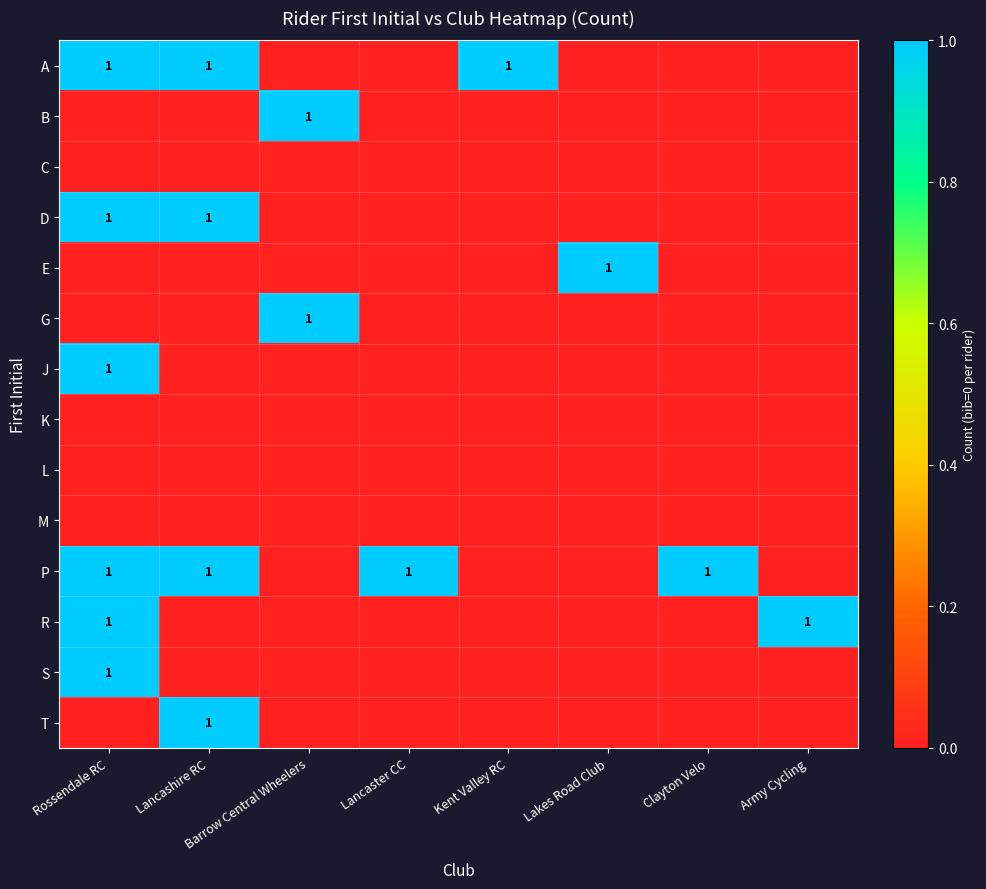

The R series shows 1 at Rossendale RC. True or false?

True